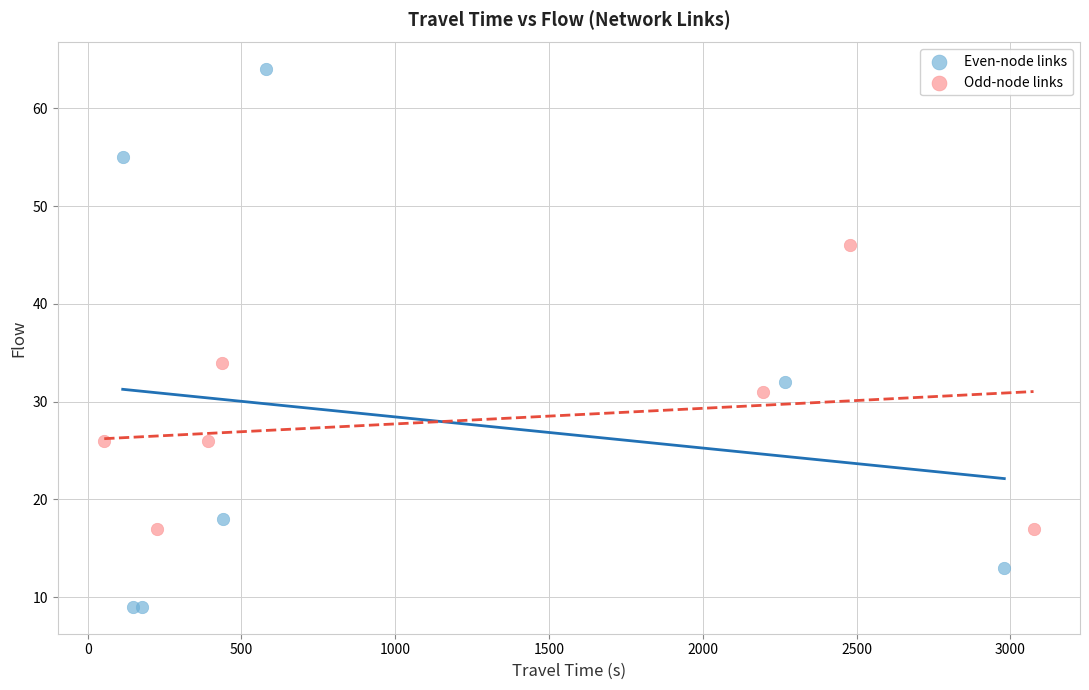

Which series contains the lowest Y value?

Even-node links